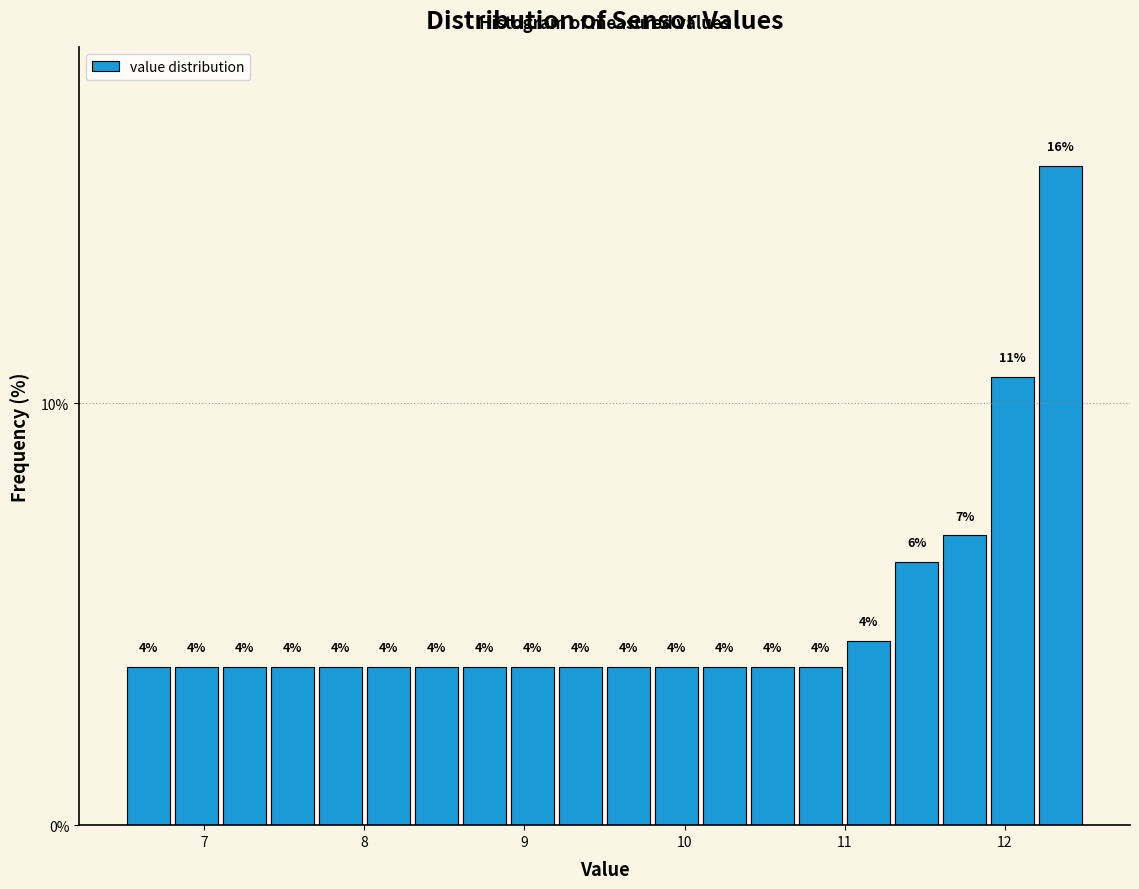

Around what value on the x-axis is the tallest bar? Give the approximate position of its centre, as read against the axis.

12.4